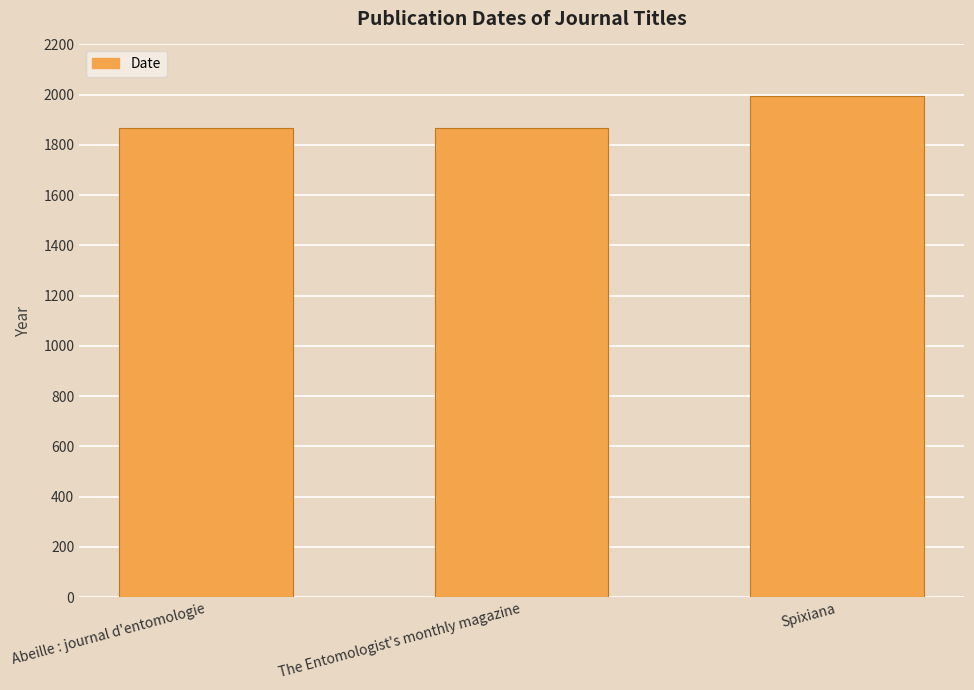

How many series are shown in this chart?

1